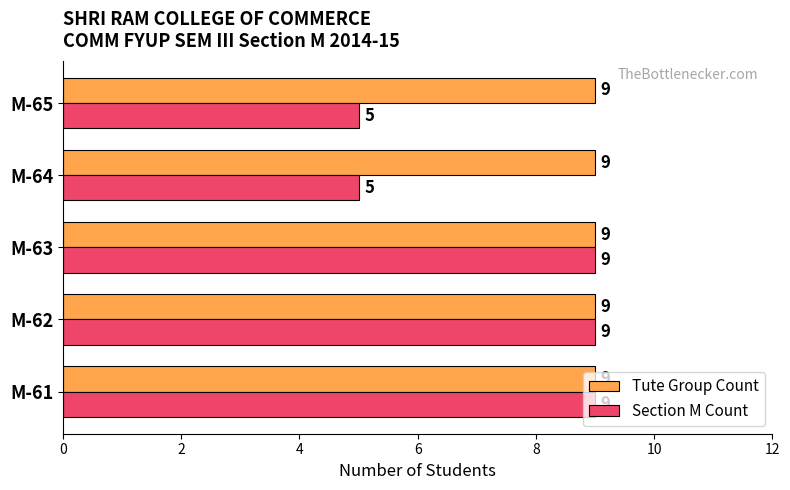

List the series in order of their overall mean, highest first.

Tute Group Count, Section M Count